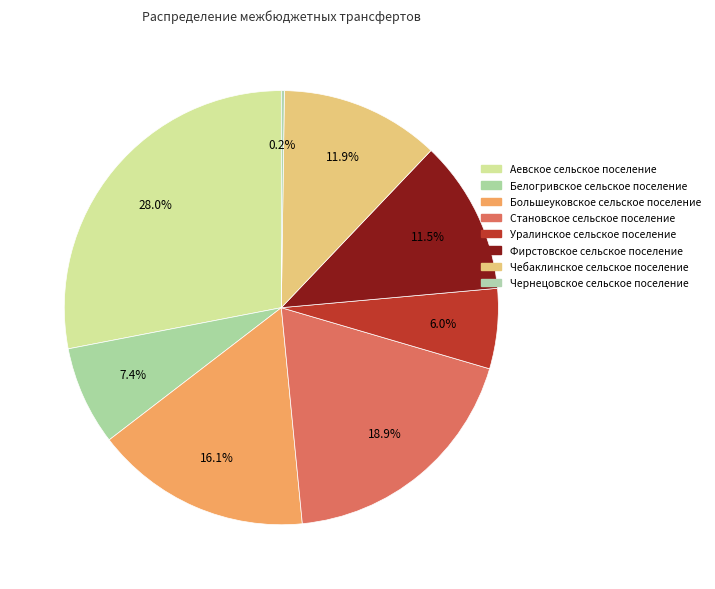

Between Фирстовское сельское поселение and Большеуковское сельское поселение, which is larger?

Большеуковское сельское поселение